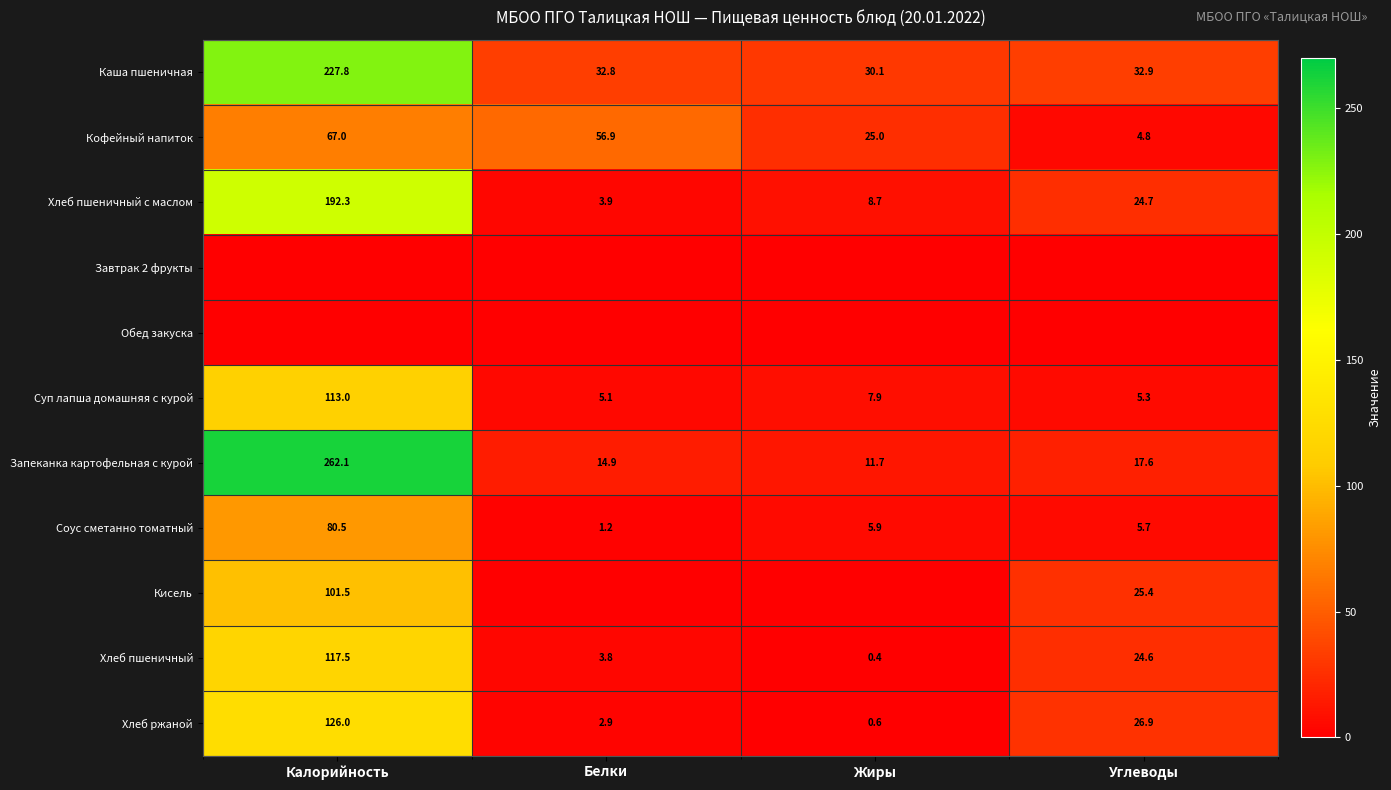

Is it true that Хлеб пшеничный с маслом equals 192.3 at Калорийность?

True